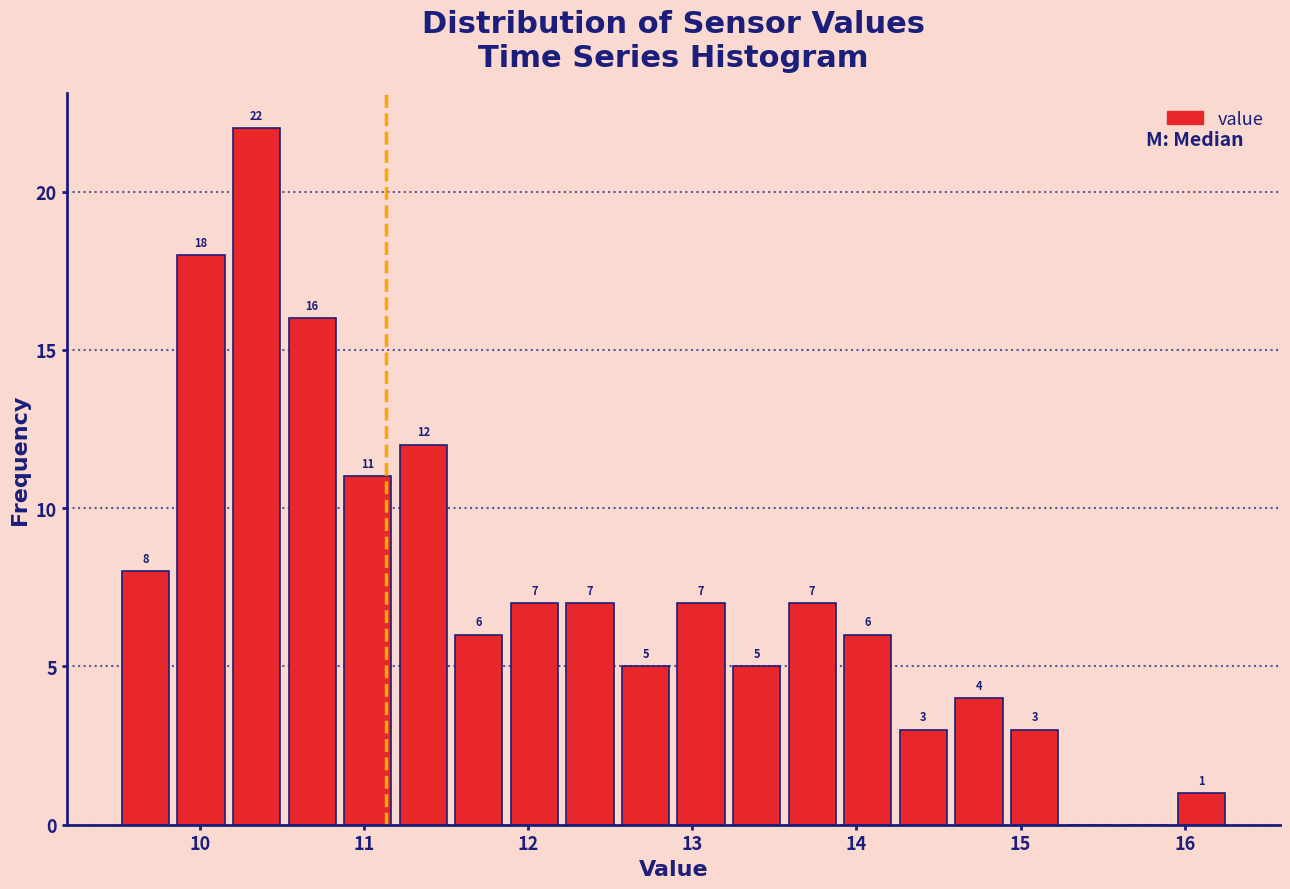

Around what value on the x-axis is the tallest bar? Give the approximate position of its centre, as read against the axis.

10.3